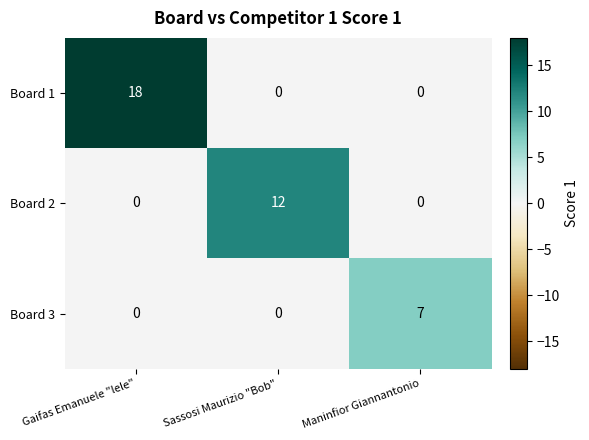

What is the total value across all series at Sassosi Maurizio "Bob"?

12